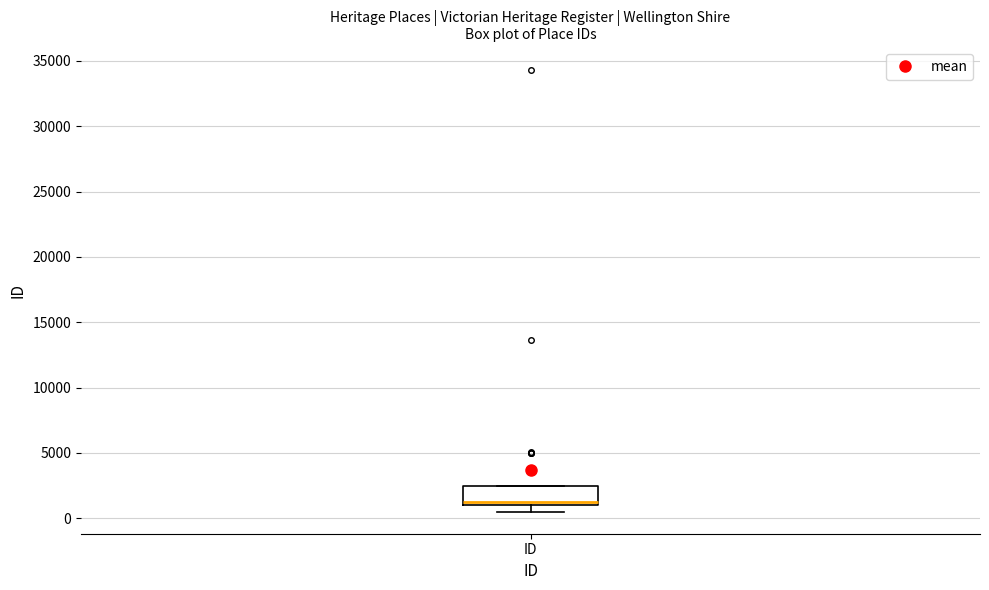

Transcribe this box plot: give where the median line is, the range the box spans, and where the two whiskers end, as read against the y-axis. The values are not printed on the chart, so give them approximately, as read against the axis.

median 1500, box 1000 to 2500, whiskers 500 to 2500